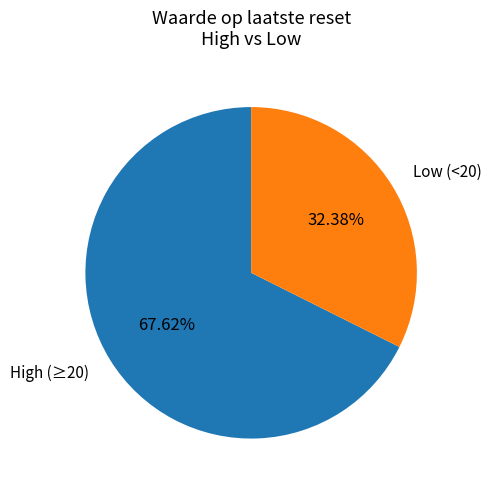

Rank the categories by value from lowest to highest.

Low (<20), High (≥20)